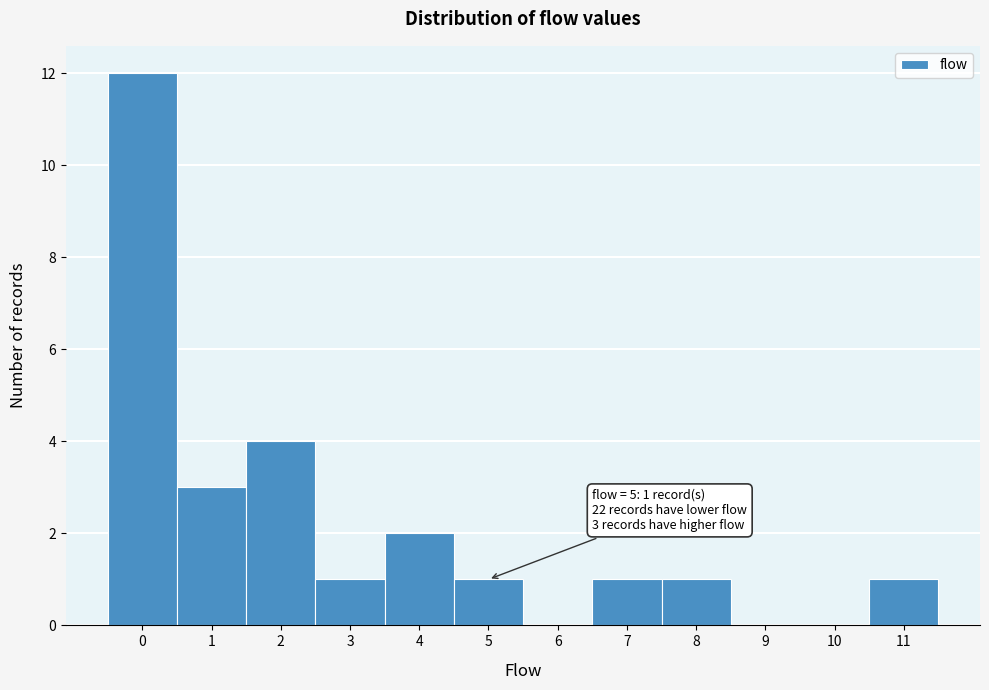

Which range on the x-axis has the tallest bar?

-0.5 to 0.5